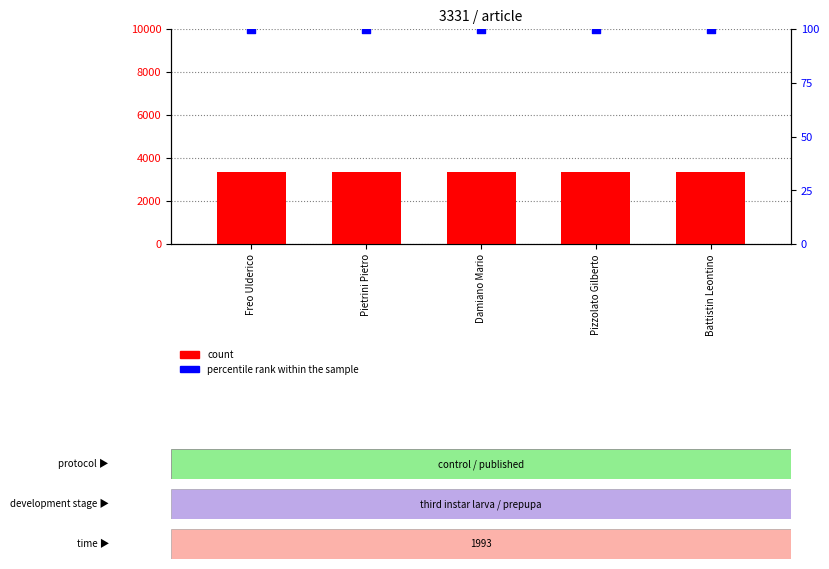

Which series has the largest Y range (max minus min)?

count